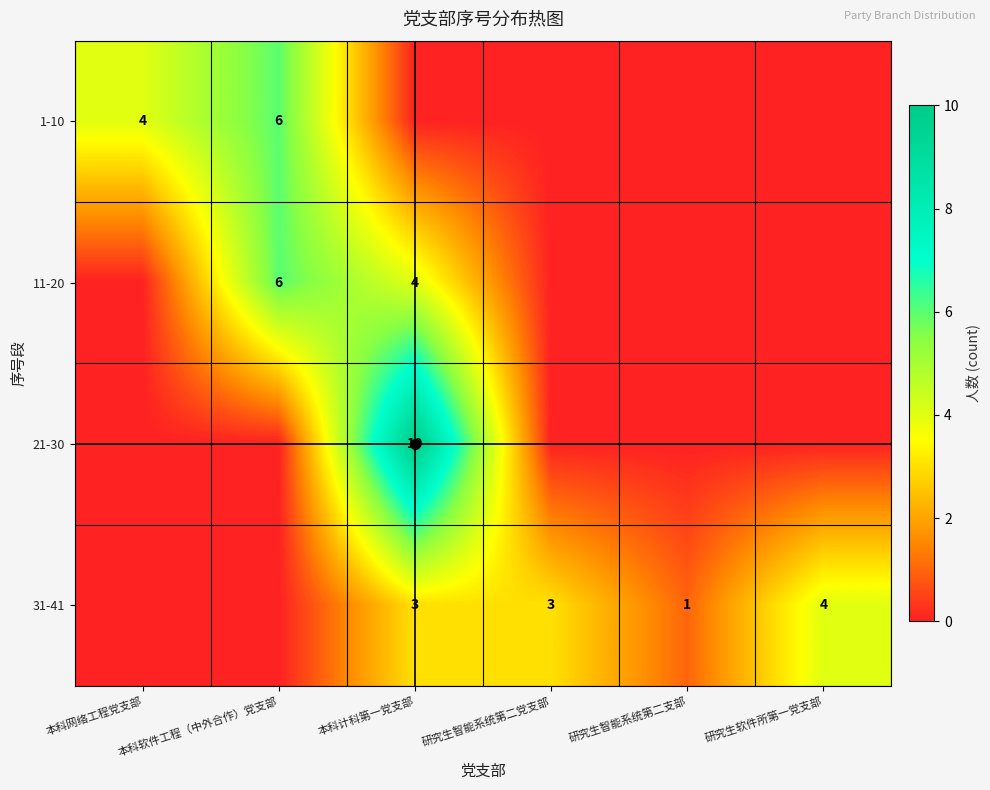

The 1-10 series shows 6 at 本科软件工程（中外合作）党支部. True or false?

True